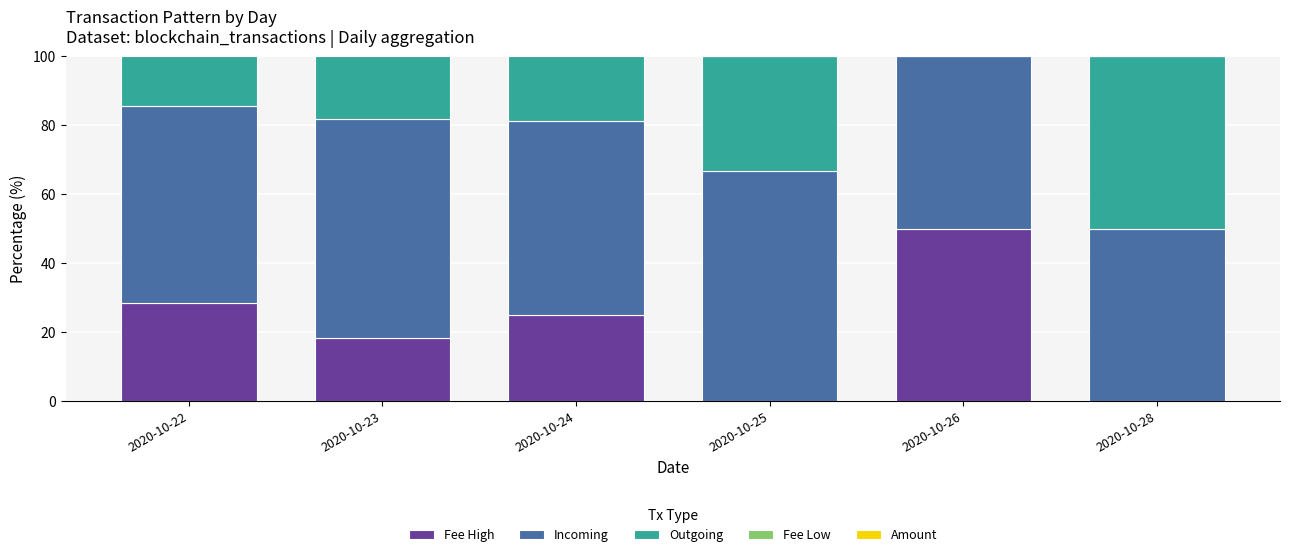

What is the sum of the Fee High values at 2020-10-23 and 2020-10-28?

18.2